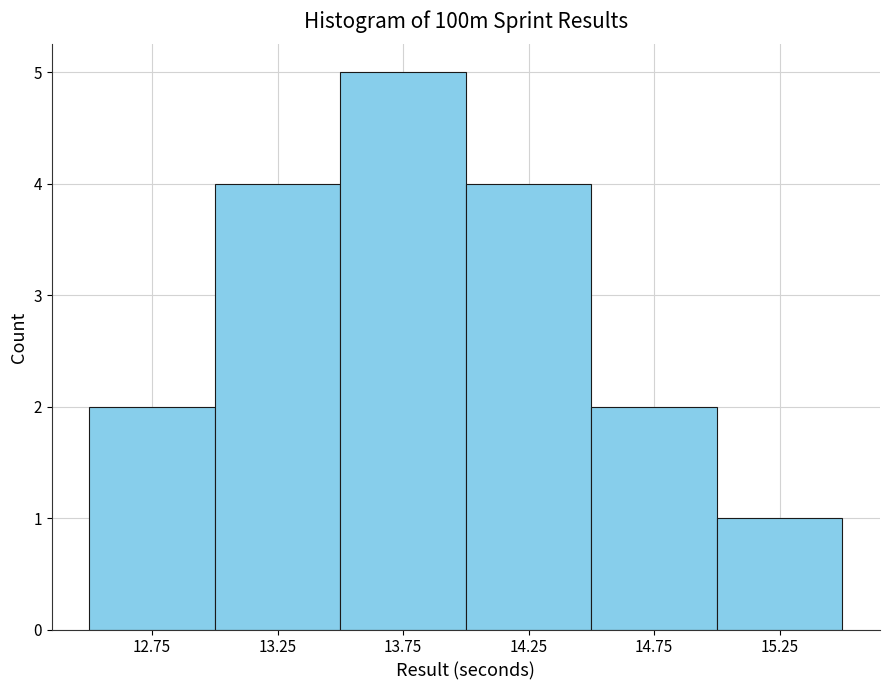

Reading left to right, transcribe this chart: for each bar, give the range it covers on the x-axis and its height. The values are not printed on the chart, so give them approximately, as read against the axis.

12.5 to 13.0: 2
13.0 to 13.5: 4
13.5 to 14.0: 5
14.0 to 14.5: 4
14.5 to 15.0: 2
15.0 to 15.5: 1